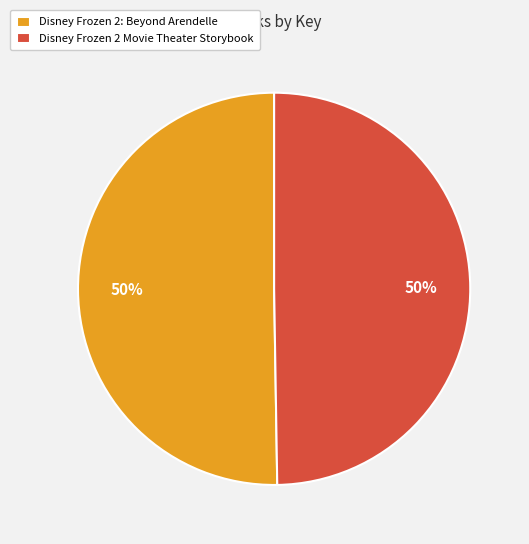

To the nearest percent, what is the average slice percentage?

50%